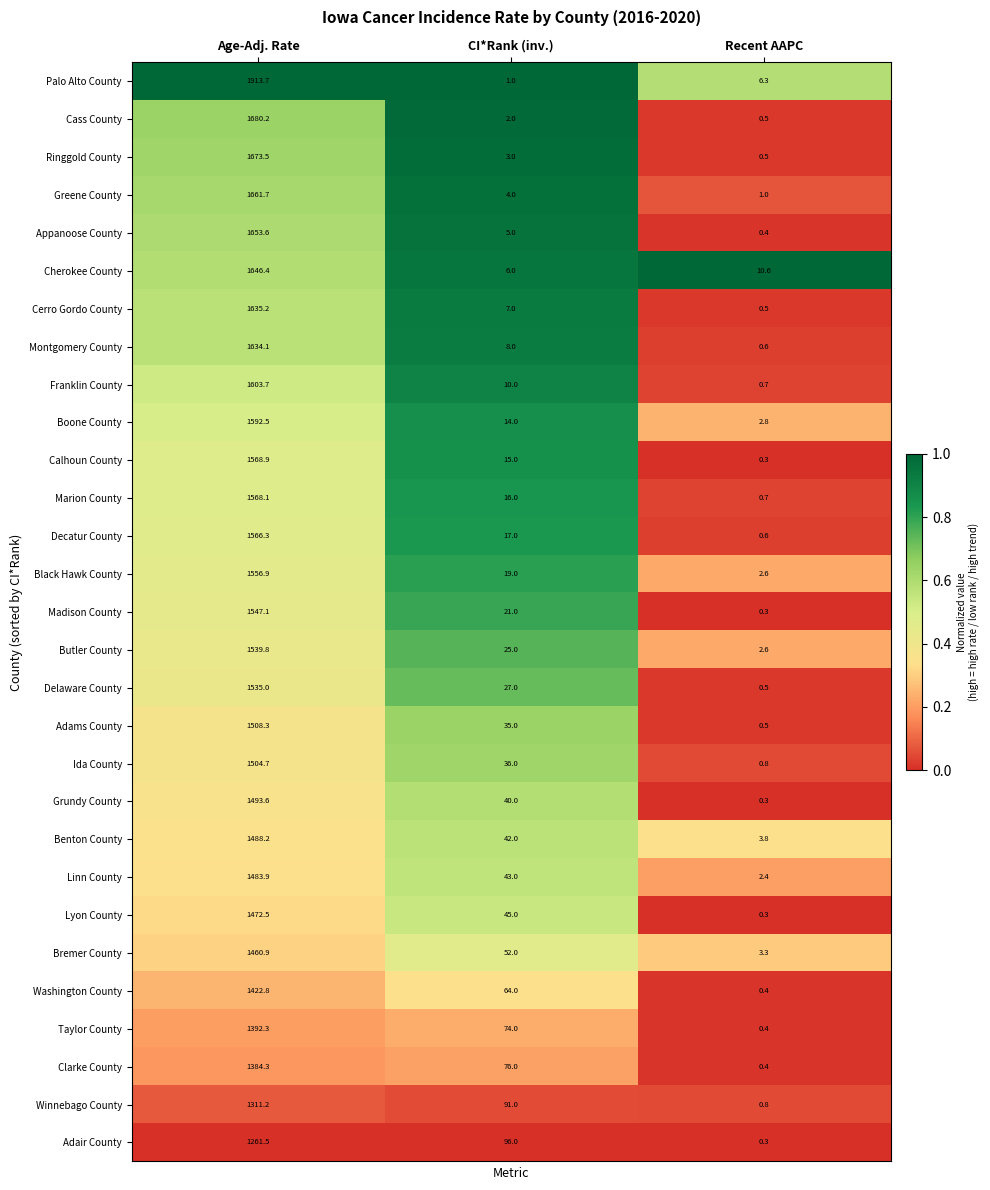

Which category has the lowest value across all series?

Recent AAPC